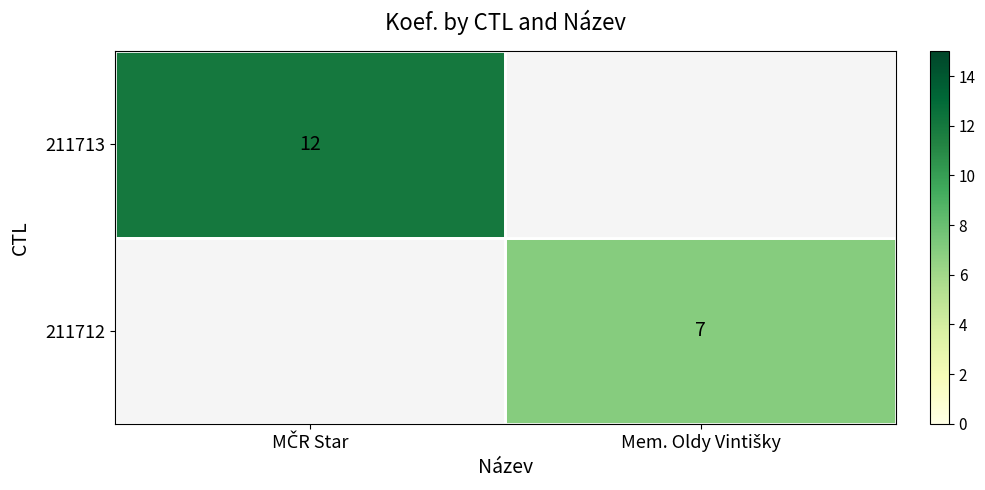

Which label corresponds to the smallest value in the chart?

Mem. Oldy Vintišky